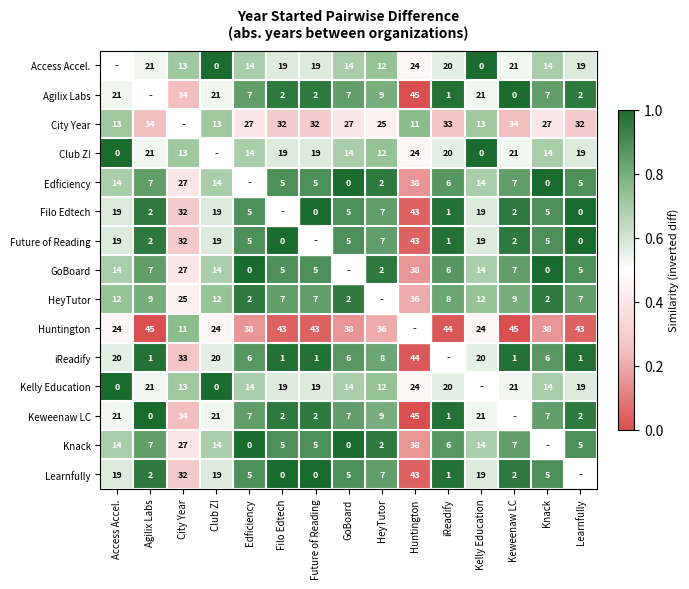

Is the value of Kelly Education at City Year greater than the value of Knack at Keweenaw LC?

Yes